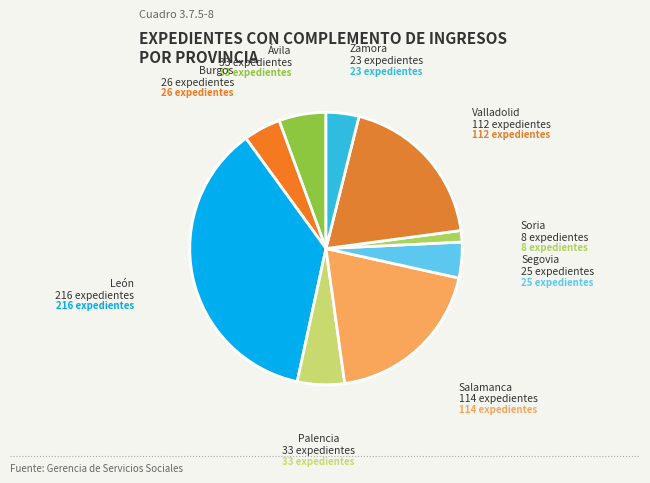

Does any single category account for the majority?

No